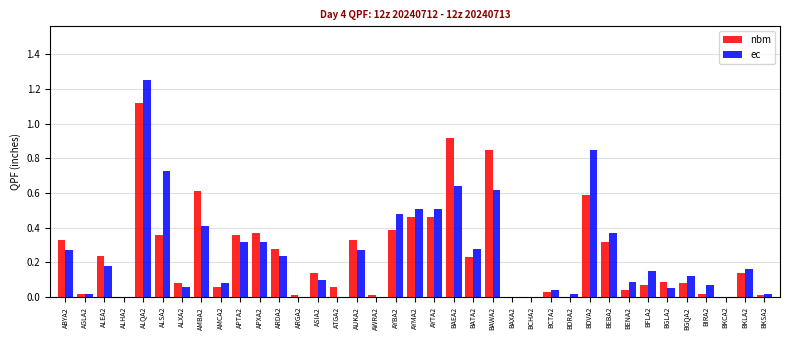

Which series changed the most between AYTA2 and BKLA2?

ec